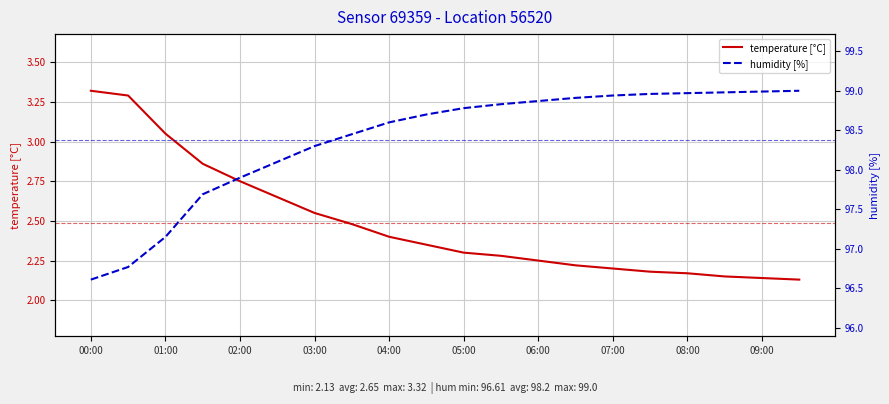

Is it true that temperature [°C] equals 1.4 at 07:00?

False